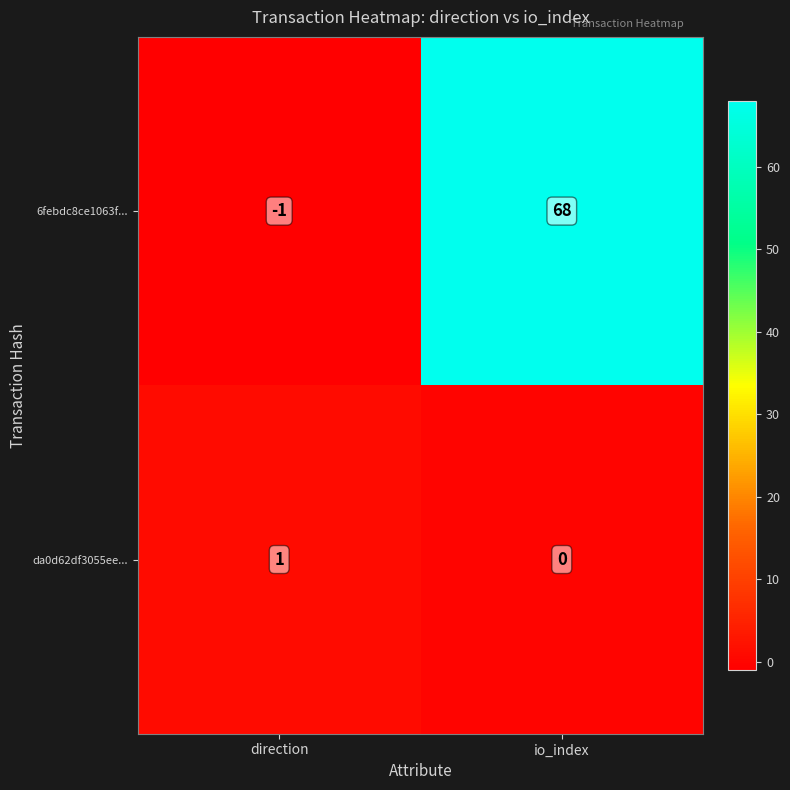

Which series has the largest total across all categories?

6febdc8ce1063f...